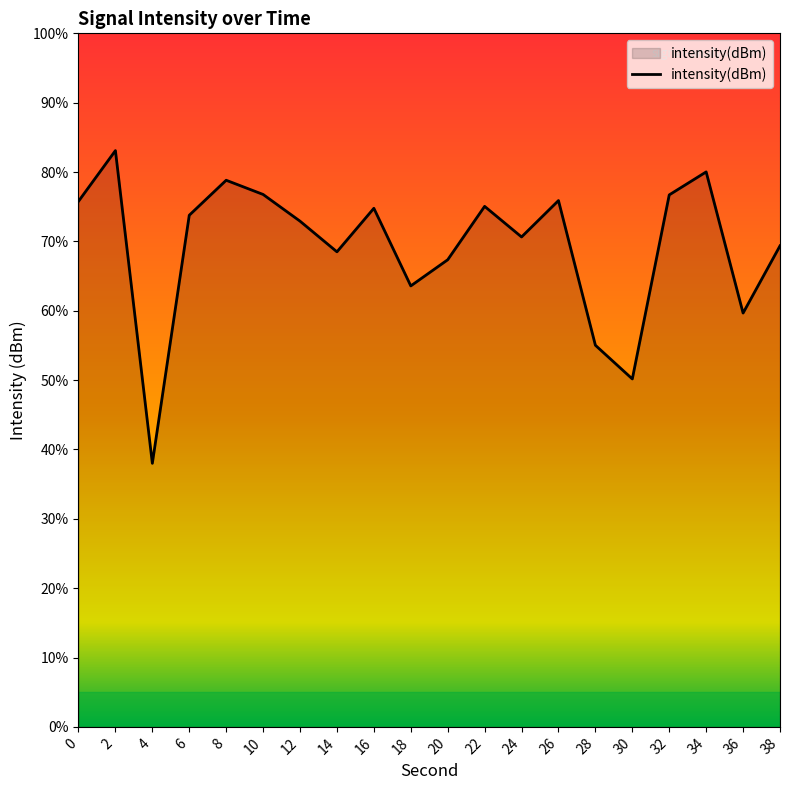

Rank the categories by value from highest to lowest.

2, 34, 8, 10, 32, 26, 0, 22, 16, 6, 12, 24, 38, 14, 20, 18, 36, 28, 30, 4